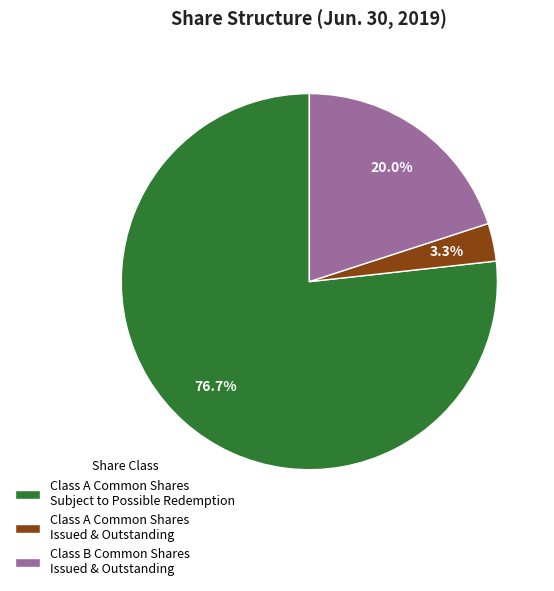

To the nearest percent, what is the difference between the largest and smallest slice percentages?

73%